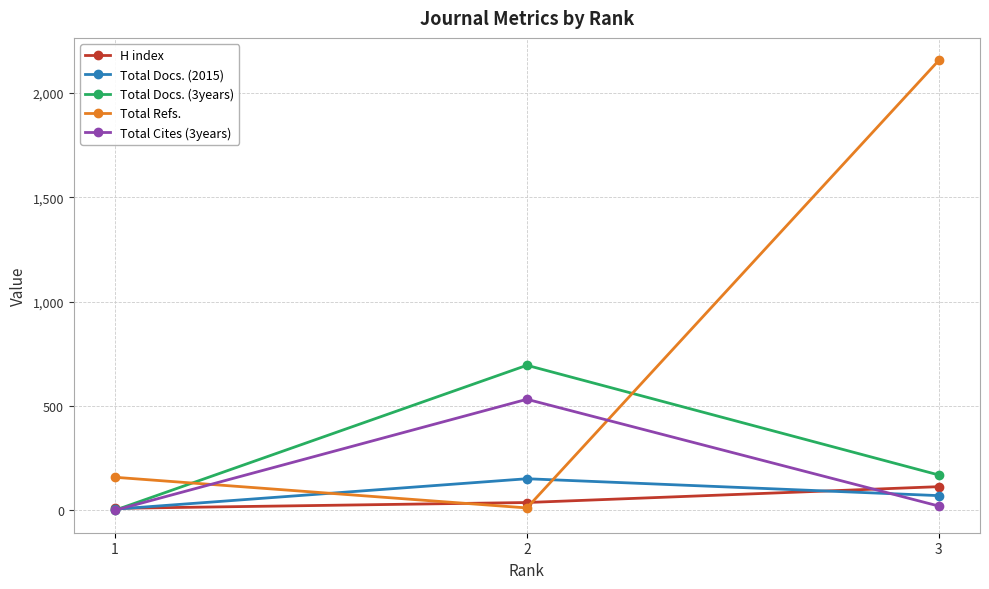

Reading left to right, list all the values displayed in this chart.

H index: 1=9	2=37	3=113
Total Docs. (2015): 1=5	2=151	3=70
Total Docs. (3years): 1=0	2=695	3=169
Total Refs.: 1=158	2=11	3=2157
Total Cites (3years): 1=0	2=532	3=20